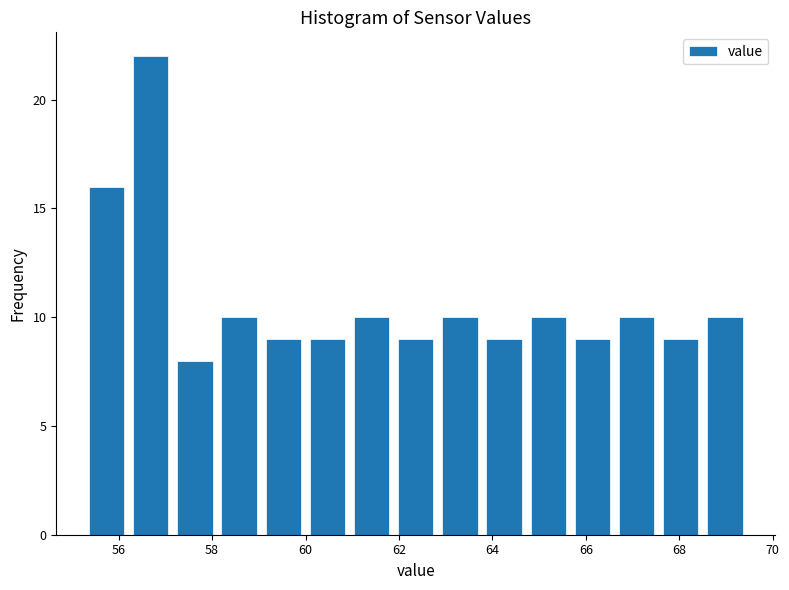

Which range on the x-axis has the tallest bar?

56.2 to 57.2